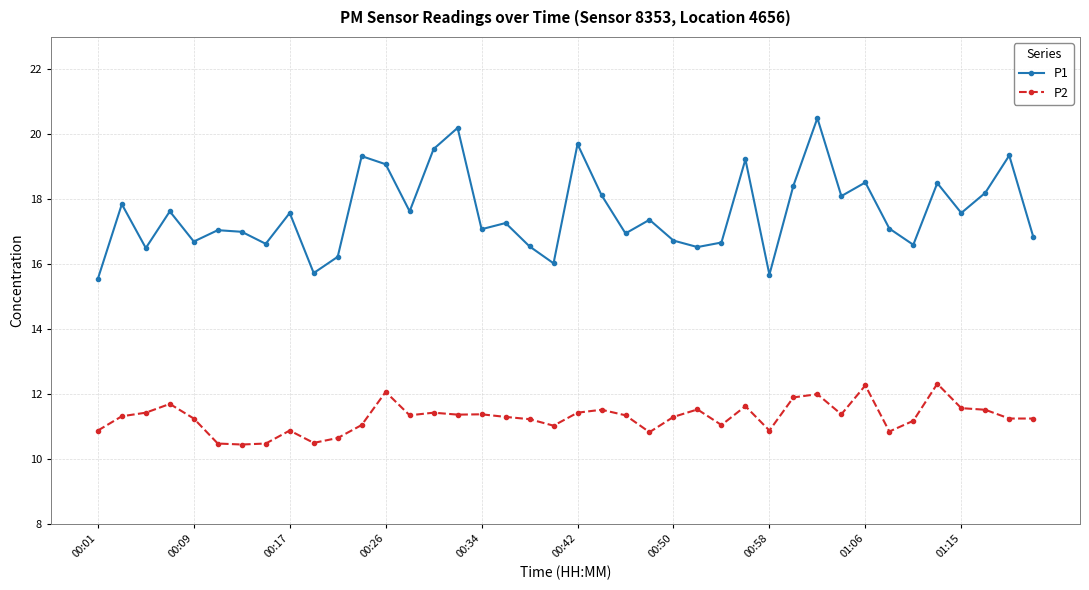

Which series has the widest spread of values?

P1